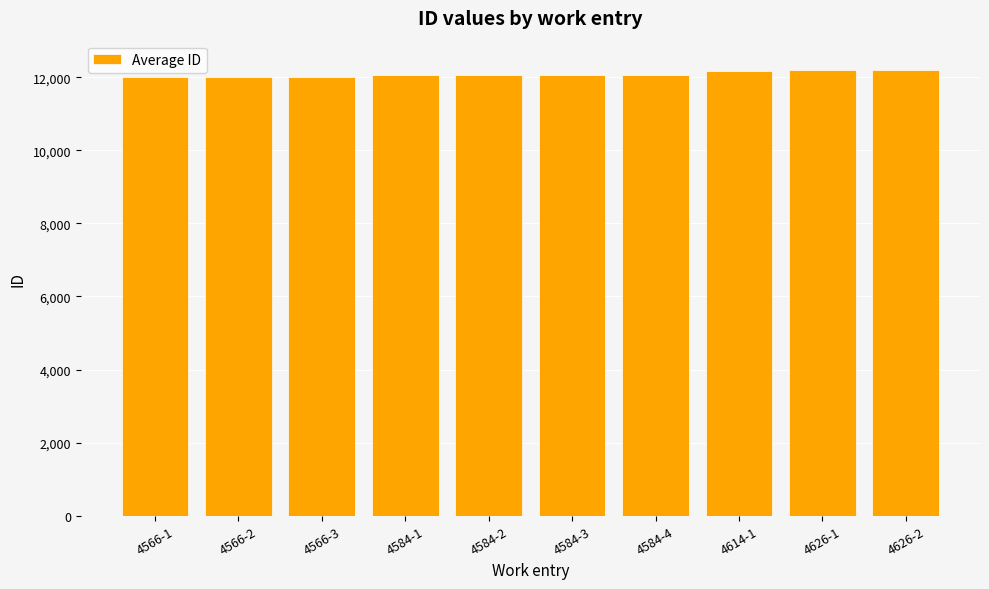

What is the ratio of the value at 4584-1 to the value at 4566-2?

1.0